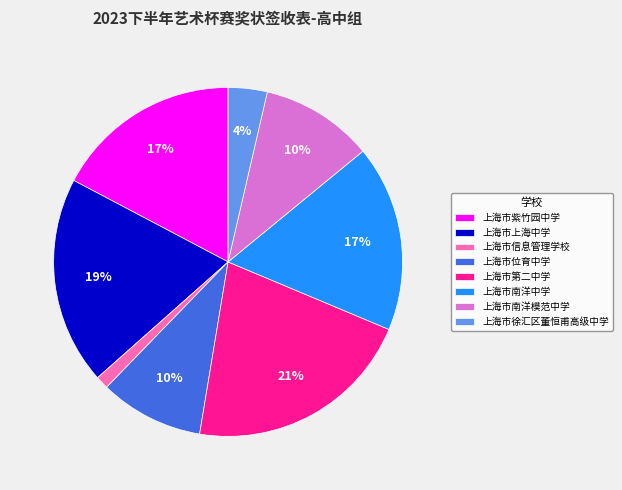

The 上海市位育中学 slice represents 10% of the pie. True or false?

True